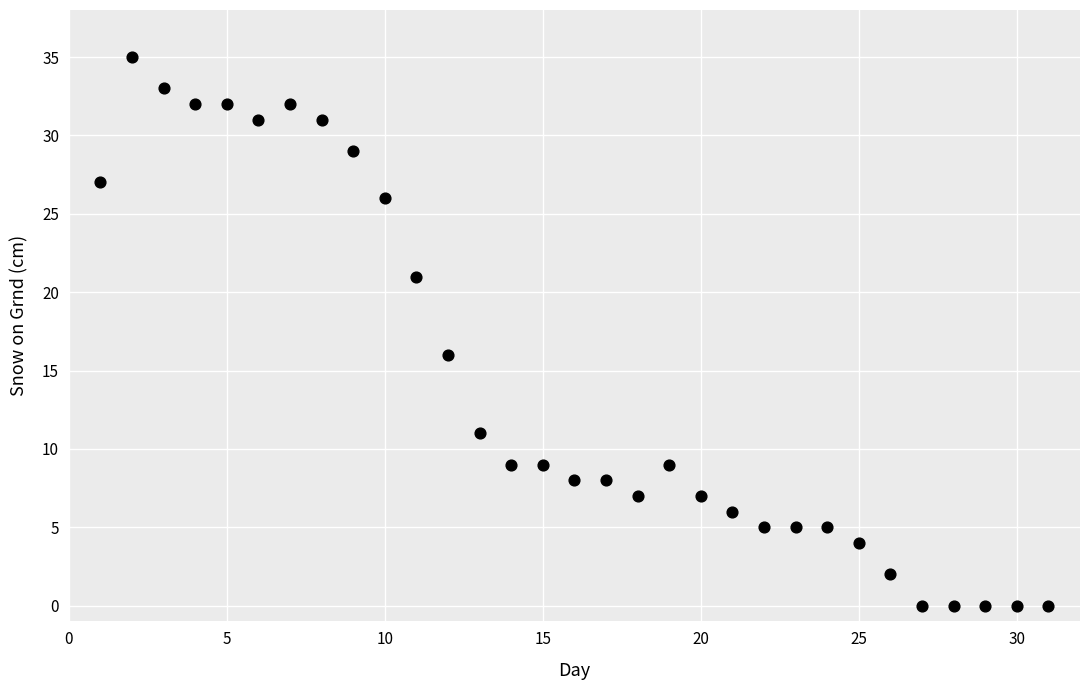

What Y value in the scatter plot is closest to 17?

16